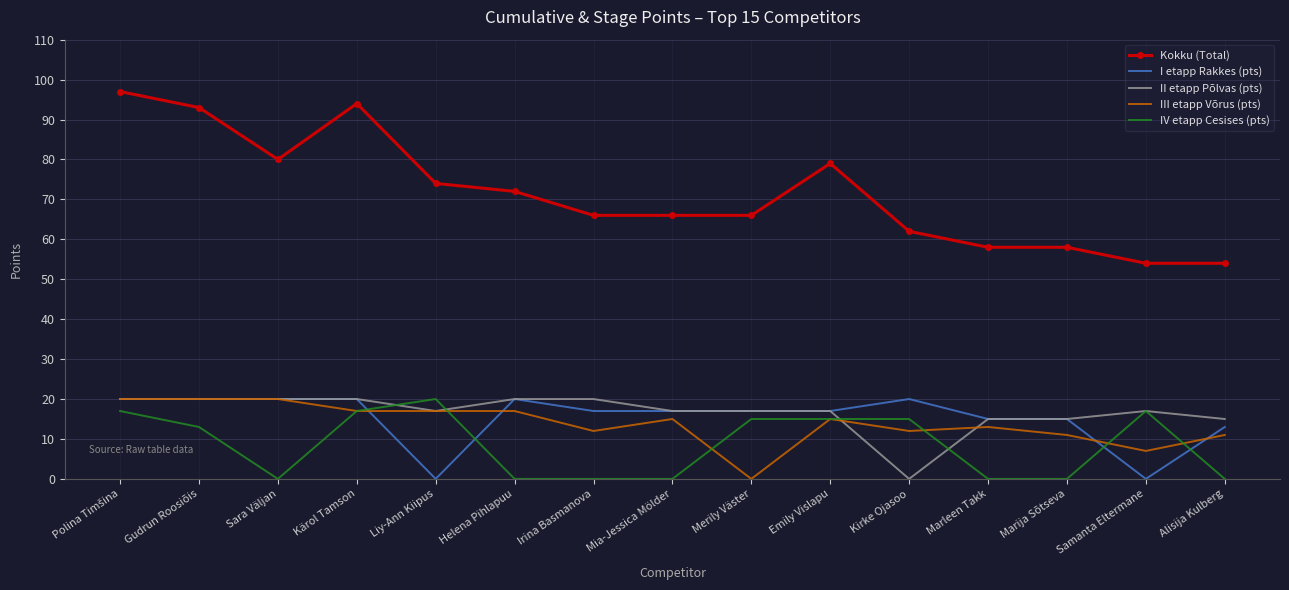

Is the value of II etapp Põlvas (pts) at Helena Pihlapuu greater than the value of Kokku (Total) at Sara Väljan?

No